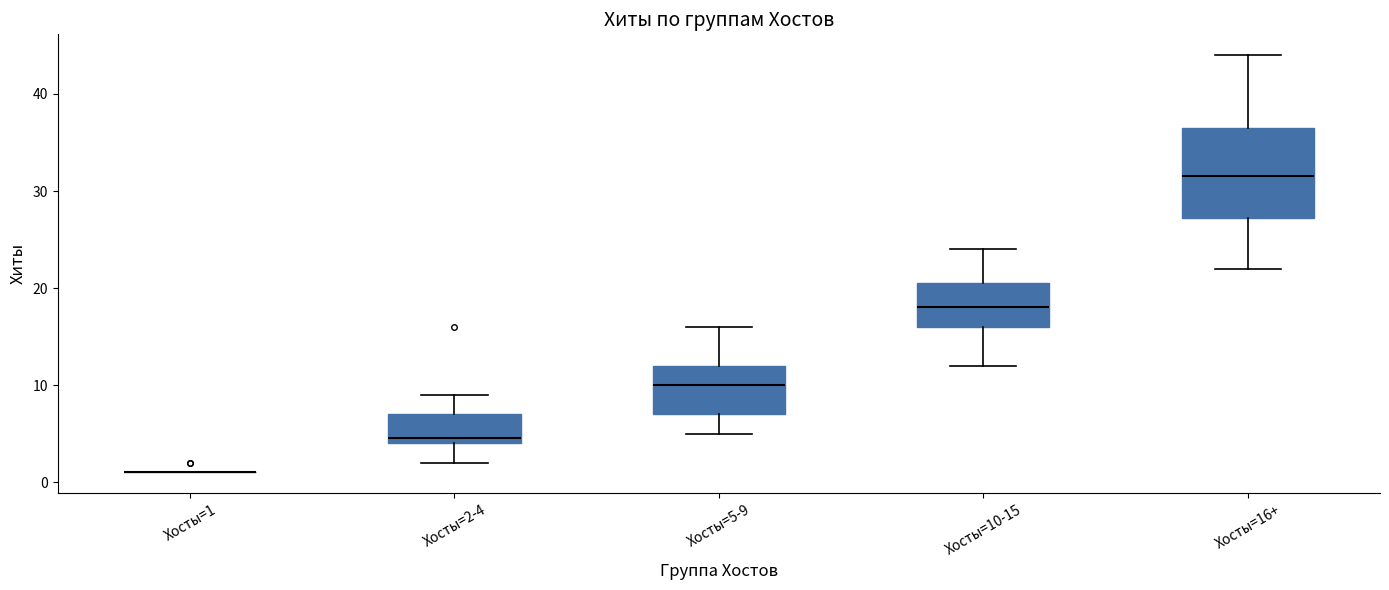

Comparing the boxes themselves (not the whiskers), which one is the tallest?

Хосты=16+